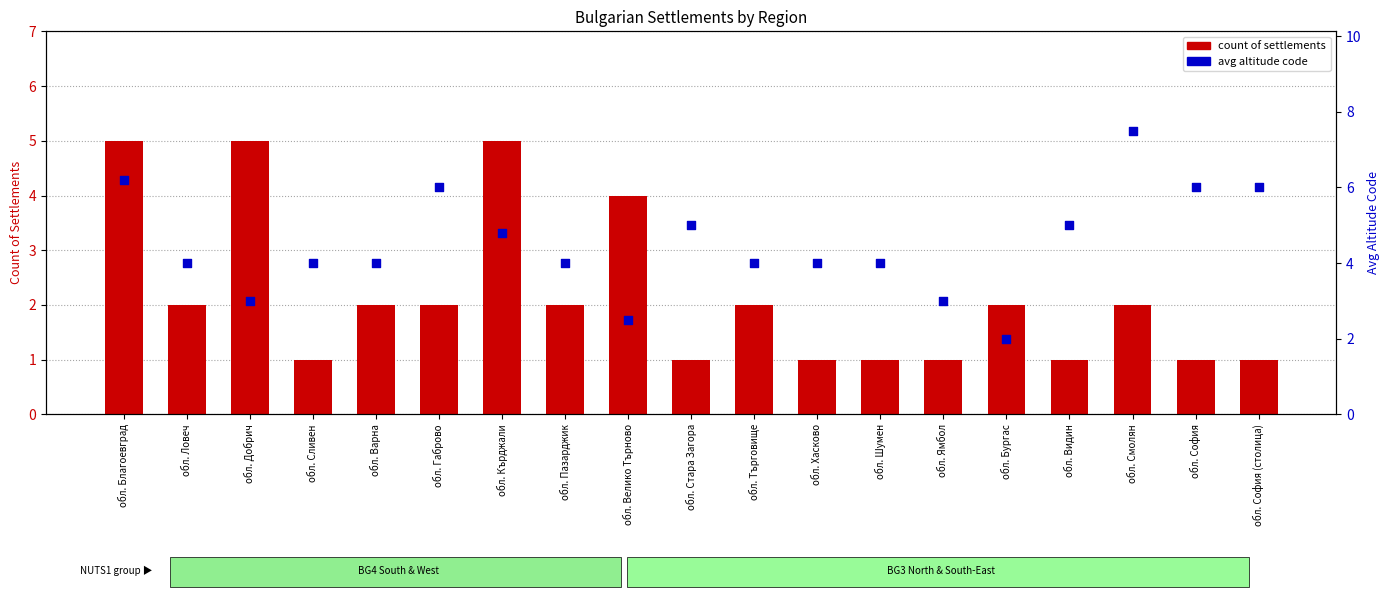

Which series contains the highest Y value?

avg altitude code